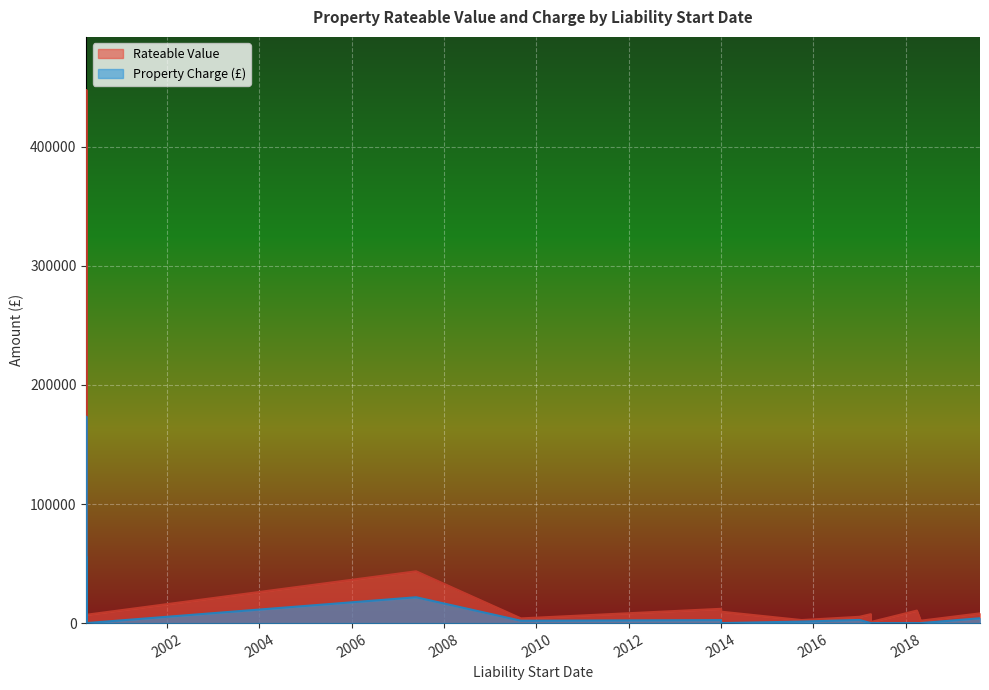

How many values in the Property Charge (£) series exceed 1272?

10